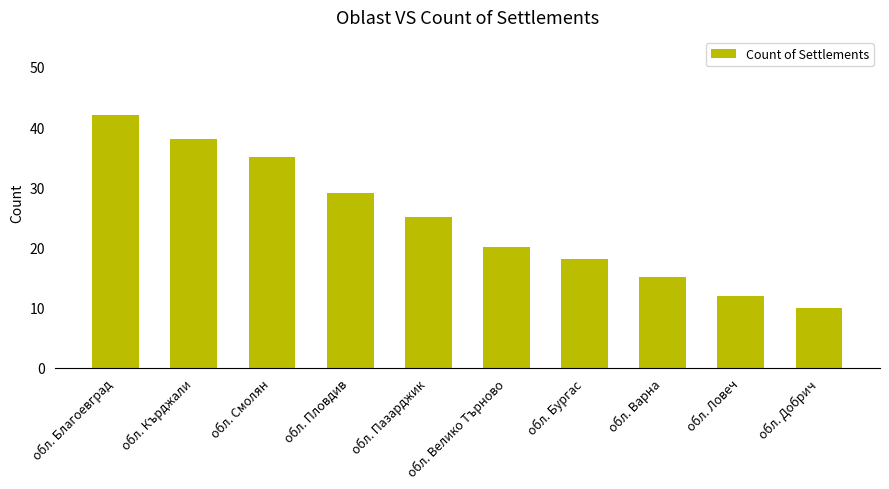

Reading left to right, transcribe all the data shown in this chart.

42	38	35	29	25	20	18	15	12	10